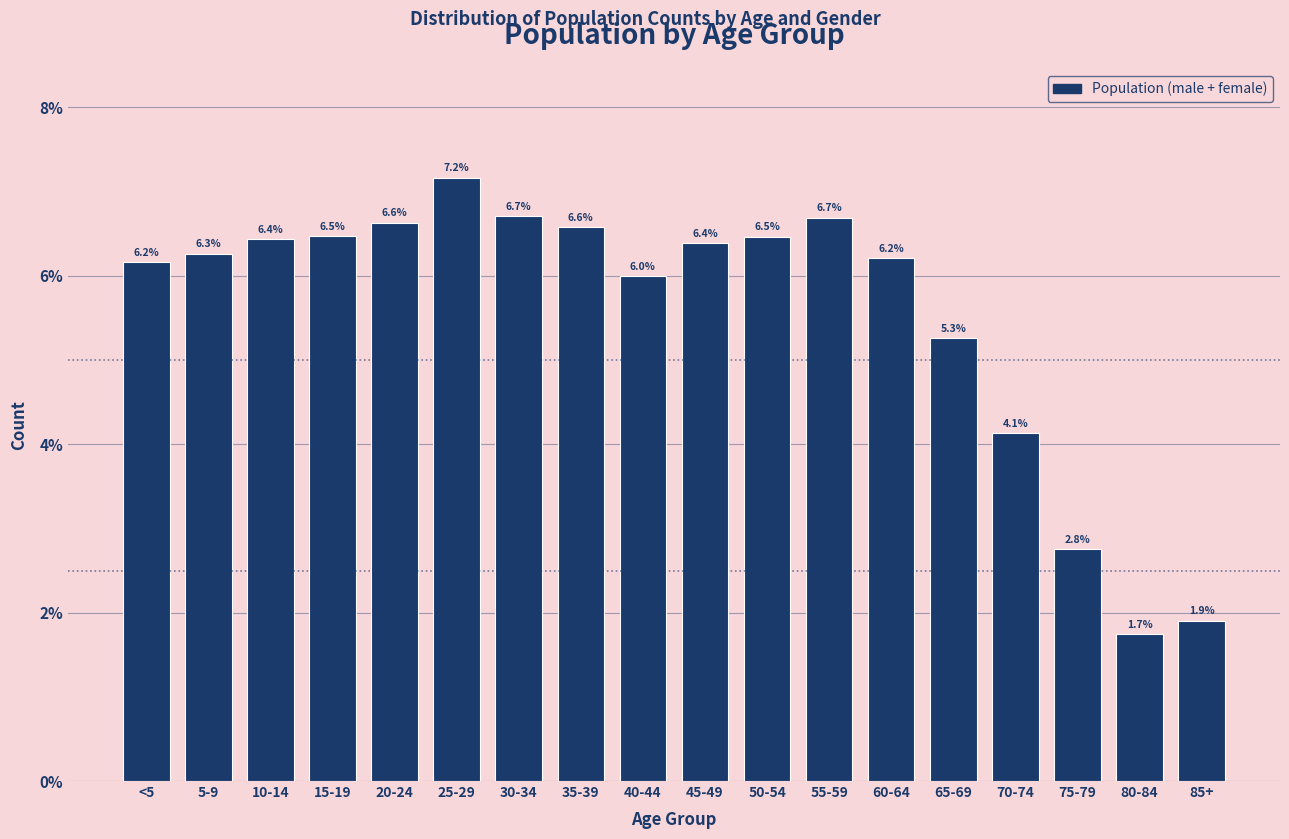

Reading left to right, list all the values displayed in this chart.

6.2	6.3	6.4	6.5	6.6	7.2	6.7	6.6	6.0	6.4	6.5	6.7	6.2	5.3	4.1	2.8	1.7	1.9